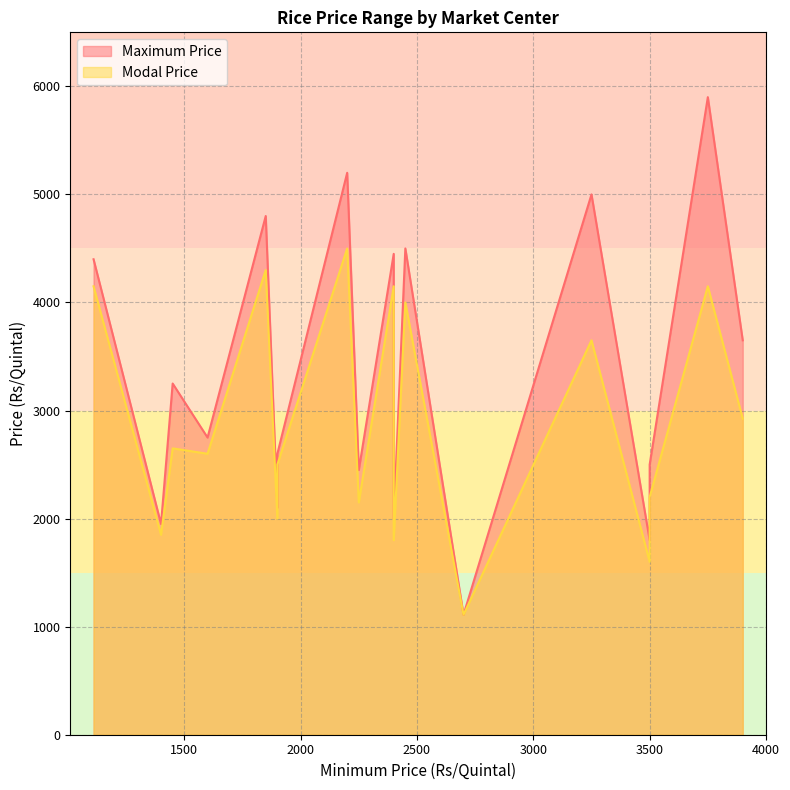

True or false: Maximum Price and Modal Price intersect in this chart.

False